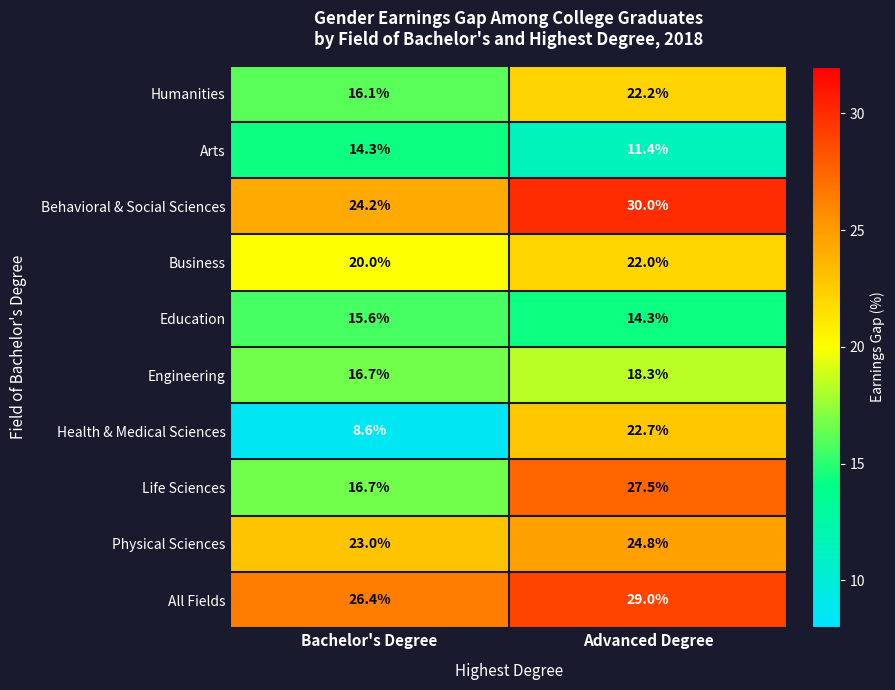

What is the difference between the All Fields values at Bachelor's Degree and Advanced Degree?

2.6